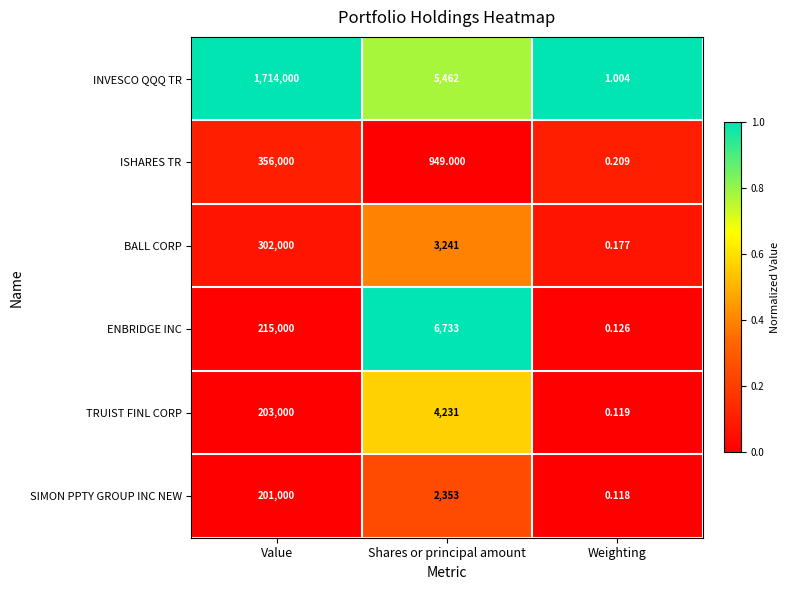

Which series has the largest total across all categories?

INVESCO QQQ TR